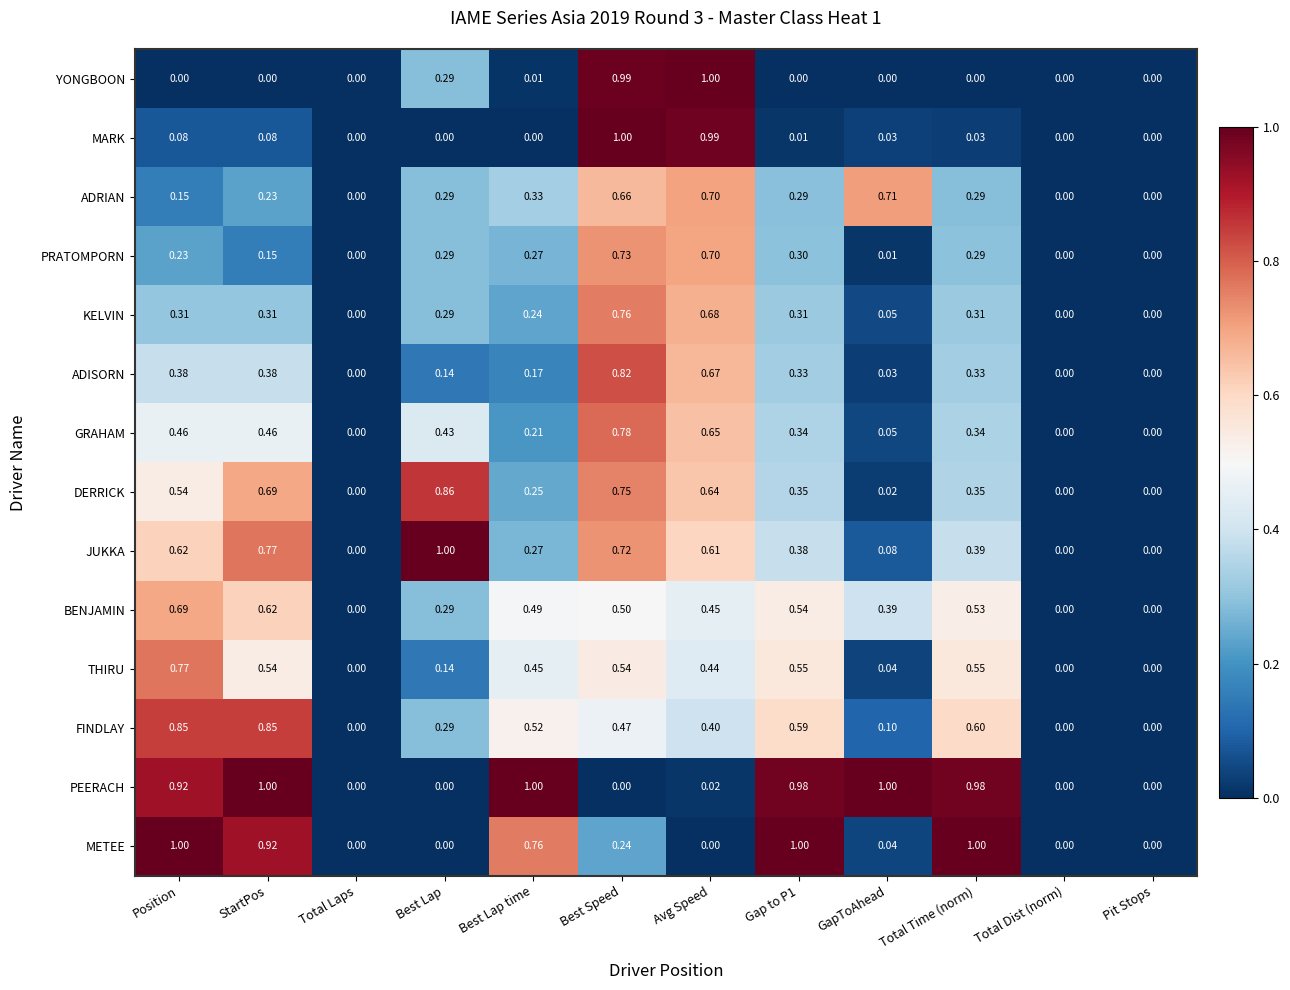

Is the value of METEE at Best Lap greater than the value of MARK at StartPos?

No